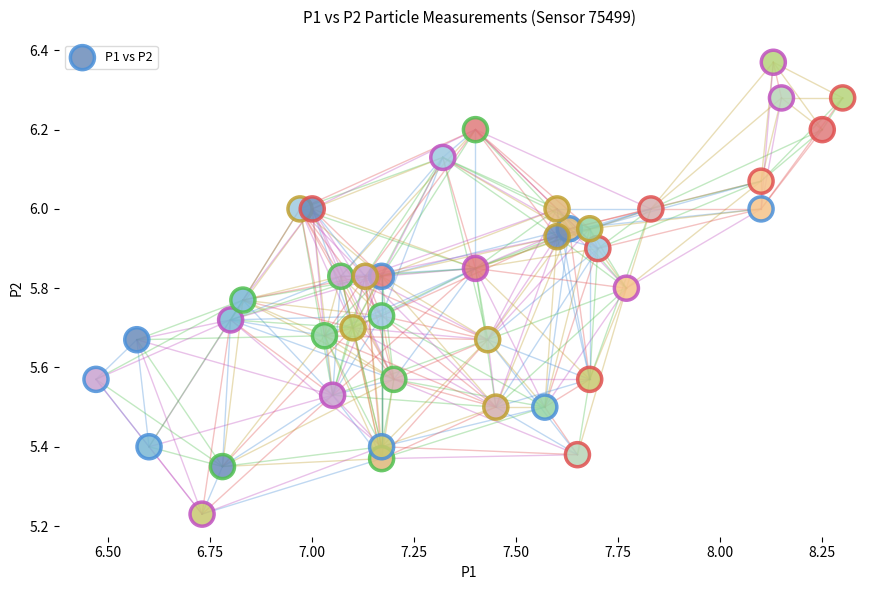

What is the range of X values (max minus min)?

1.8